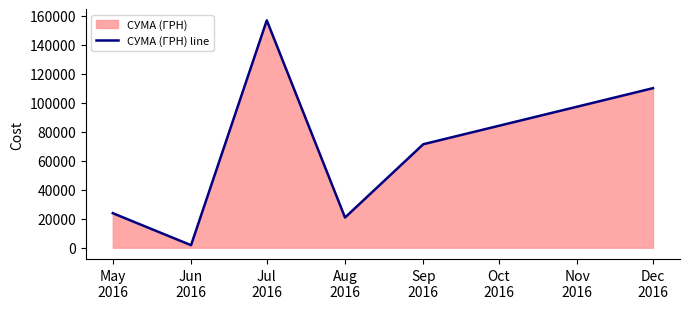

What is the maximum value shown in the chart?

156699.6